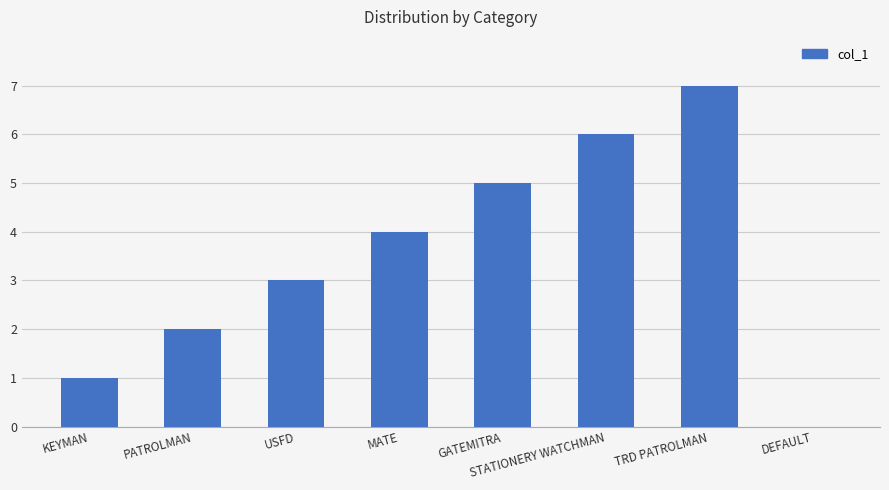

What is the difference between the values at KEYMAN and STATIONERY WATCHMAN?

5